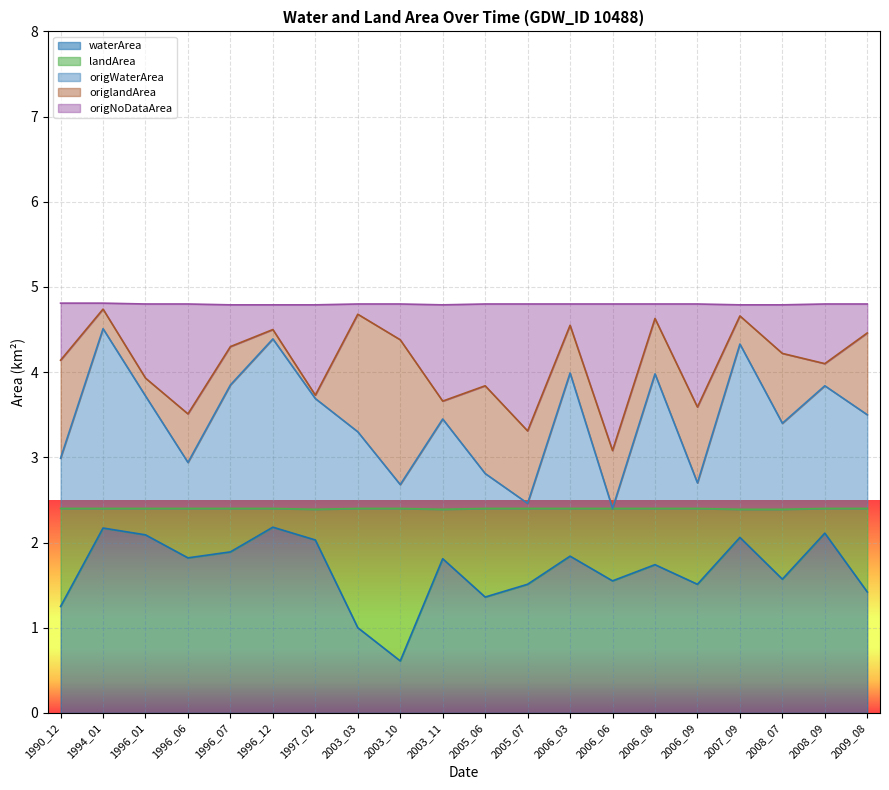

What is the difference between the origNoDataArea values at 2003_10 and 1996_07?

0.1